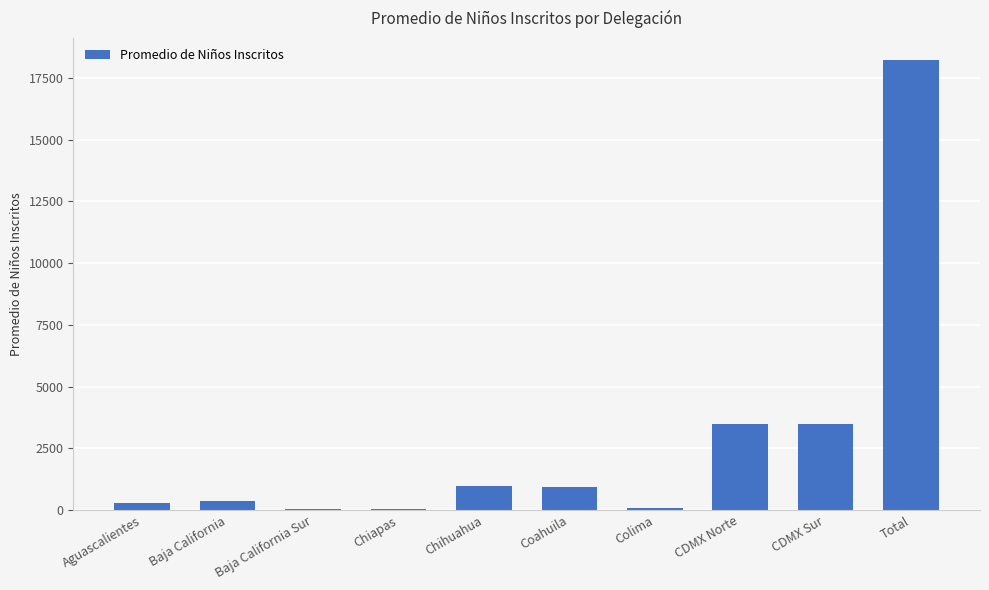

The chart shows a value of 949 at Coahuila. True or false?

True